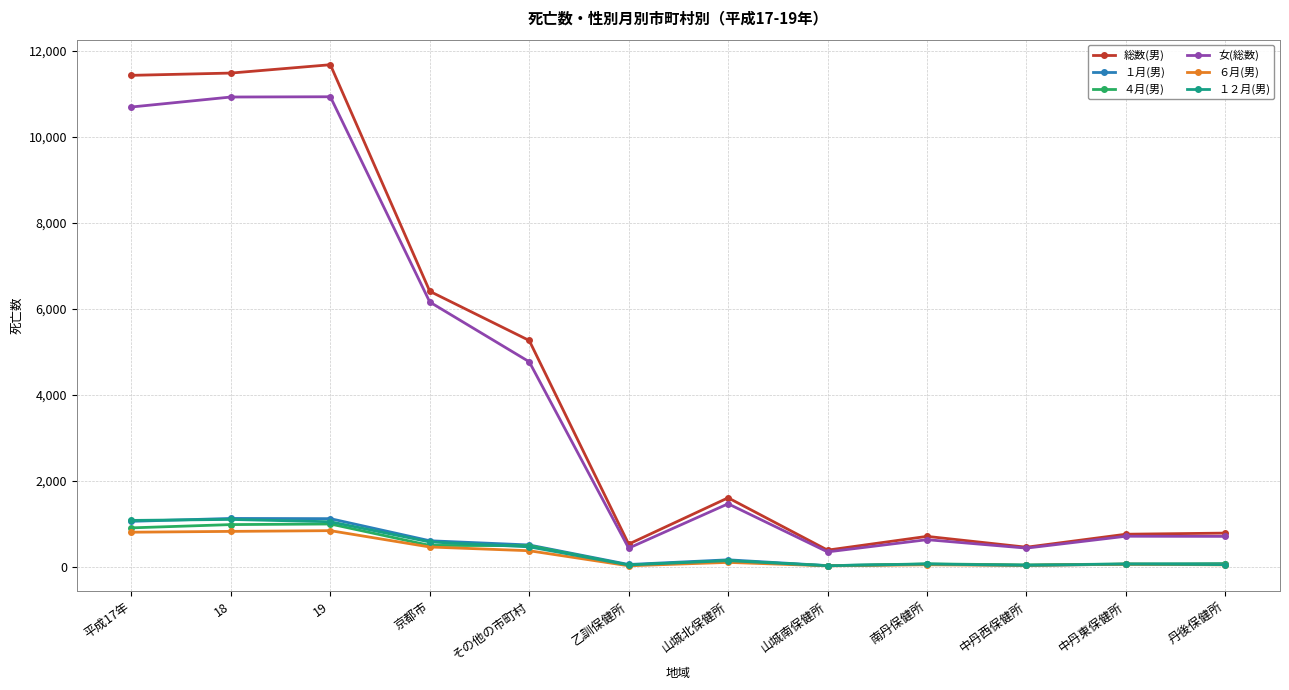

Read the 総数(男) value at 中丹東保健所, to the nearest 10.

760